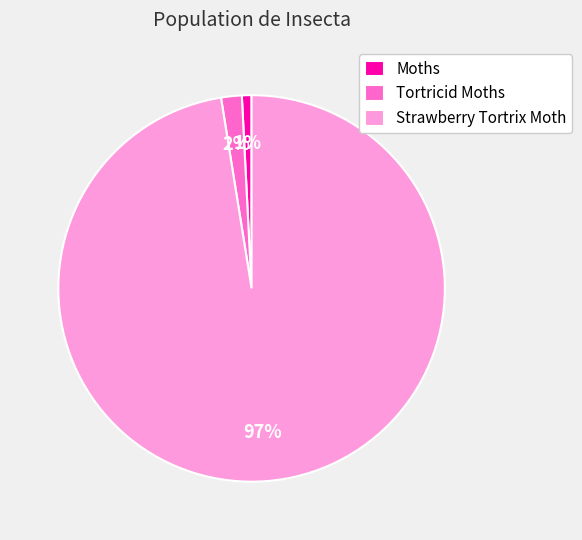

Is the sum of Tortricid Moths and Strawberry Tortrix Moth greater than half?

Yes